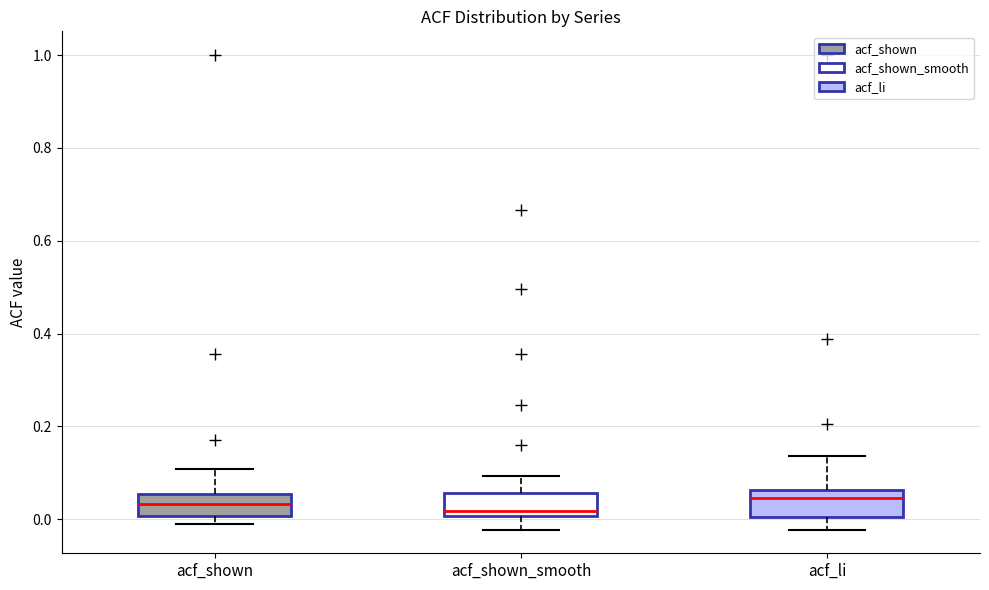

Reading left to right, read every box against the y-axis: the position of its median line, the range the box covers, and the ends of its whiskers. The values are not printed on the chart, so give them approximately, as read against the axis.

acf_shown: median 0.04, box 0.00 to 0.06, whiskers 0.00 (just below the box's lower edge) to 0.10
acf_shown_smooth: median 0.02, box 0.00 to 0.06, whiskers -0.02 to 0.10
acf_li: median 0.04, box 0.00 to 0.06, whiskers -0.02 to 0.14